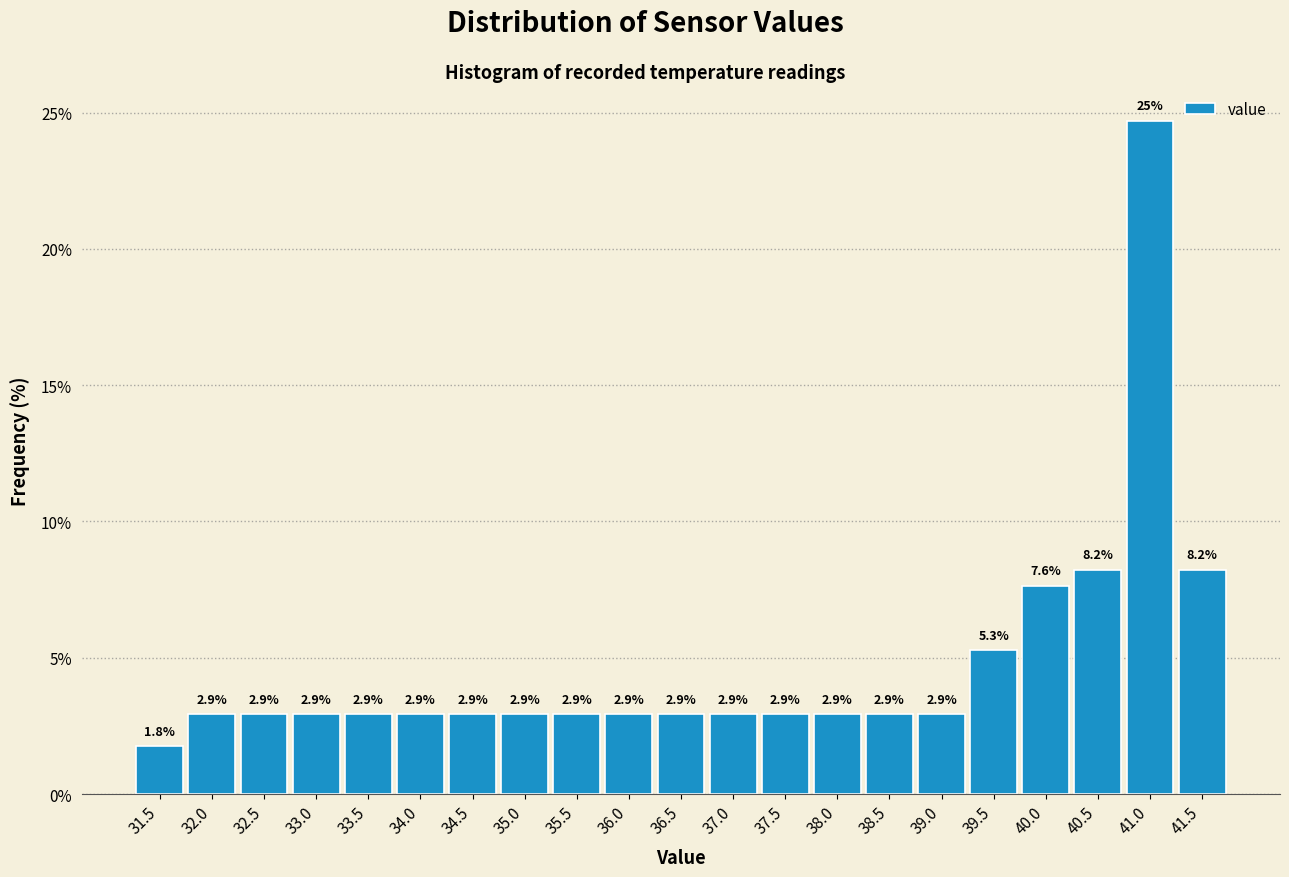

Which range on the x-axis has the tallest bar?

40.75 to 41.25